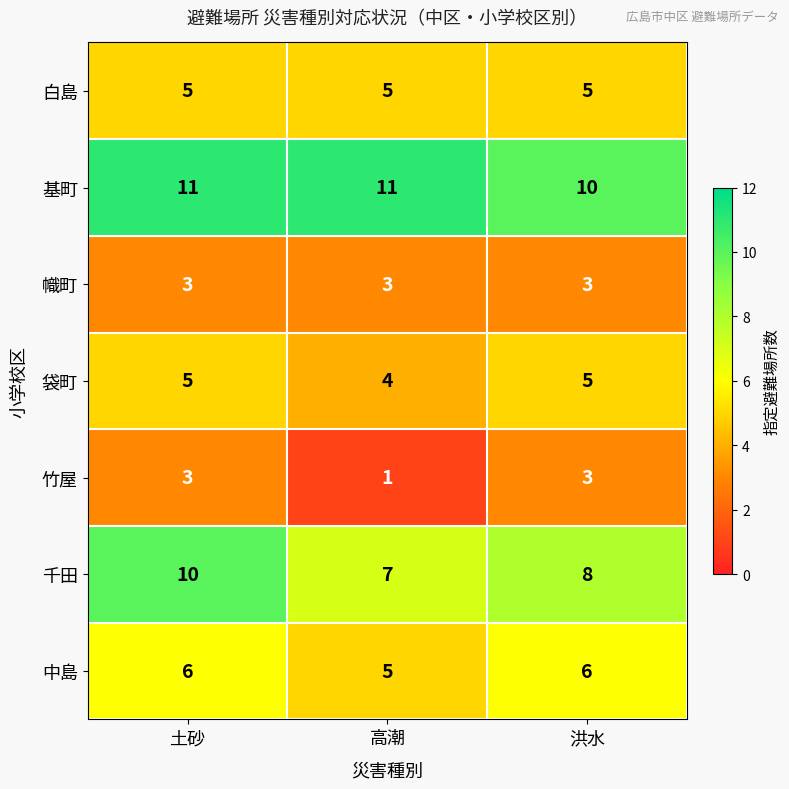

Count the 袋町 values in the range 4 to 5.

3